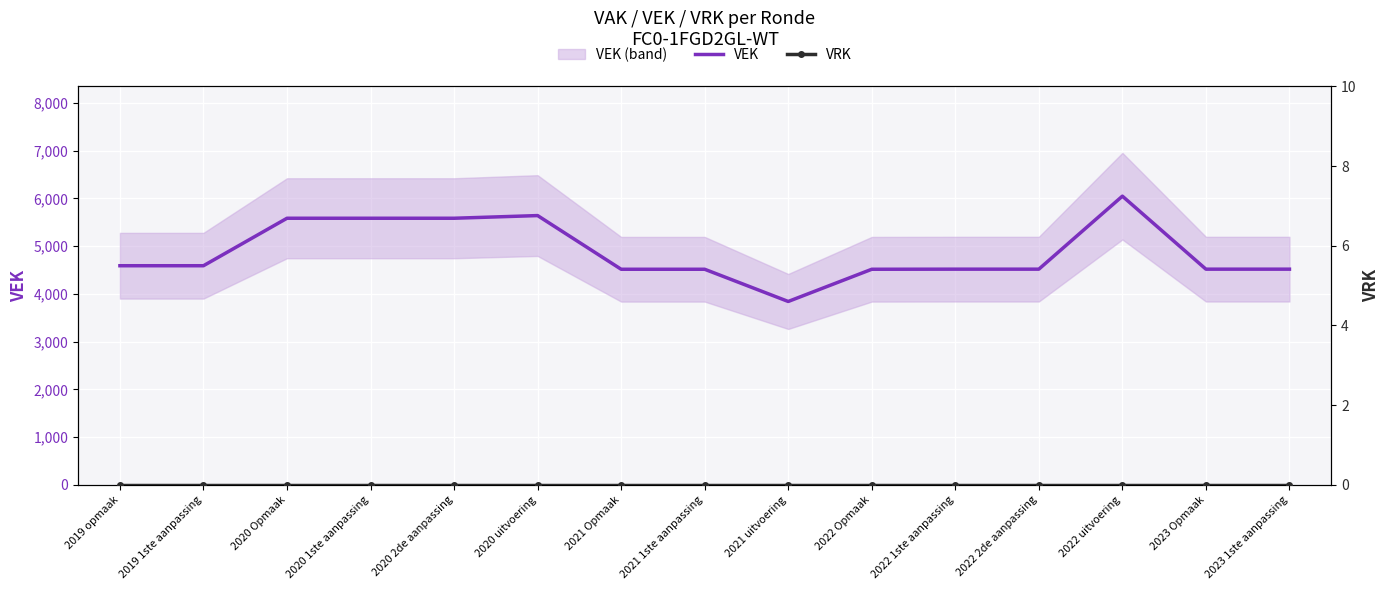

What is the label of the 4th point from the right?

2022 2de aanpassing